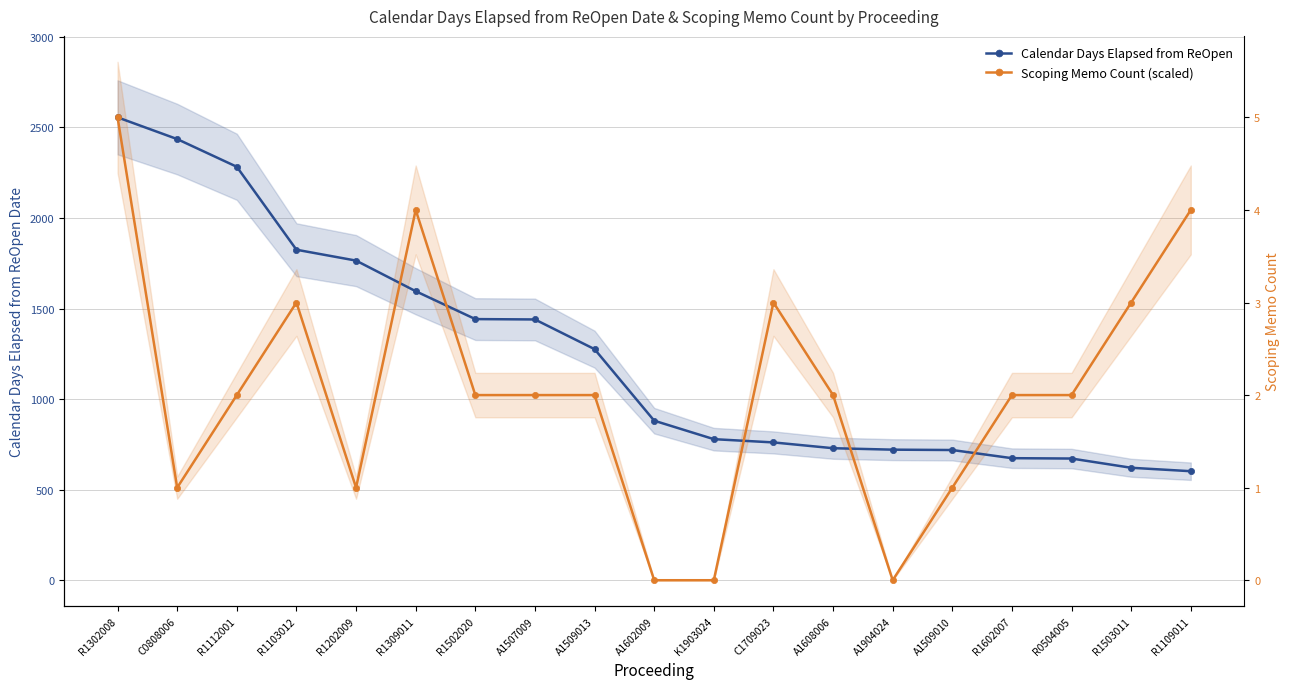

What is the difference between the maximum and minimum values in the Calendar Days Elapsed from ReOpen series?

1954.0